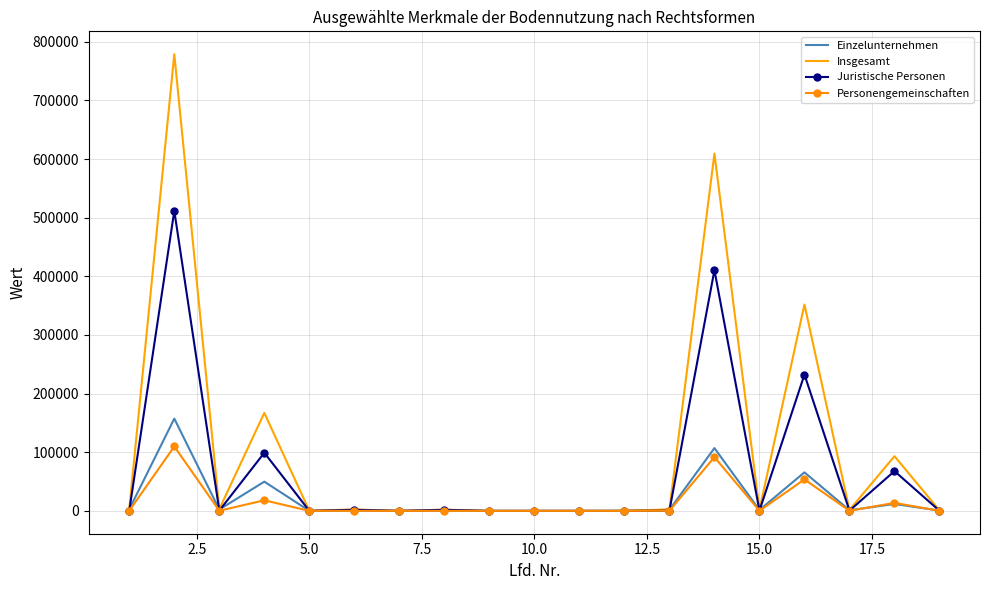

Which series has the widest spread of values?

Insgesamt